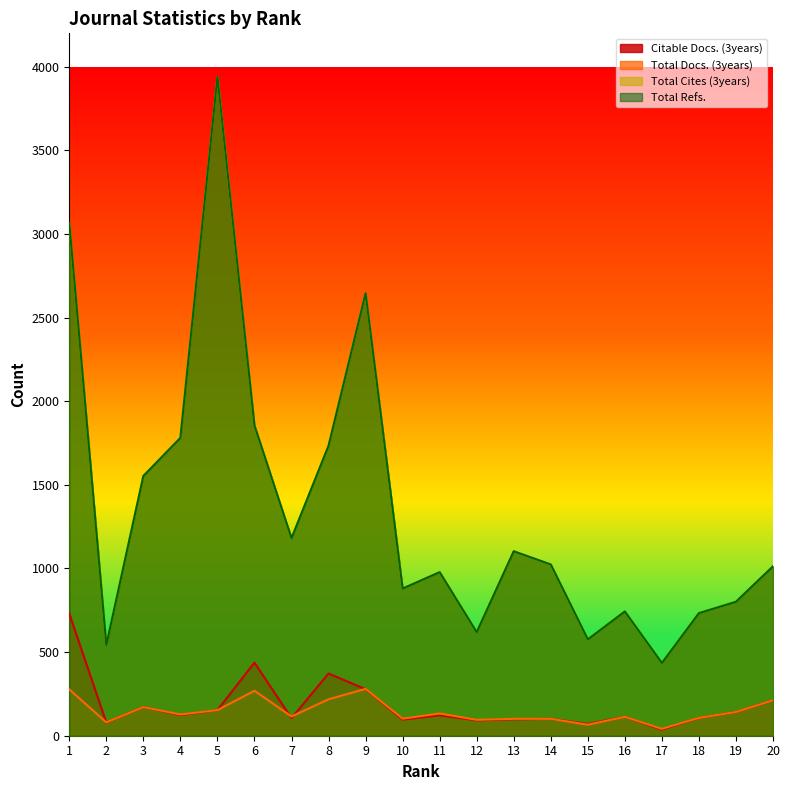

Which series has the widest spread of values?

Total Cites (3years)